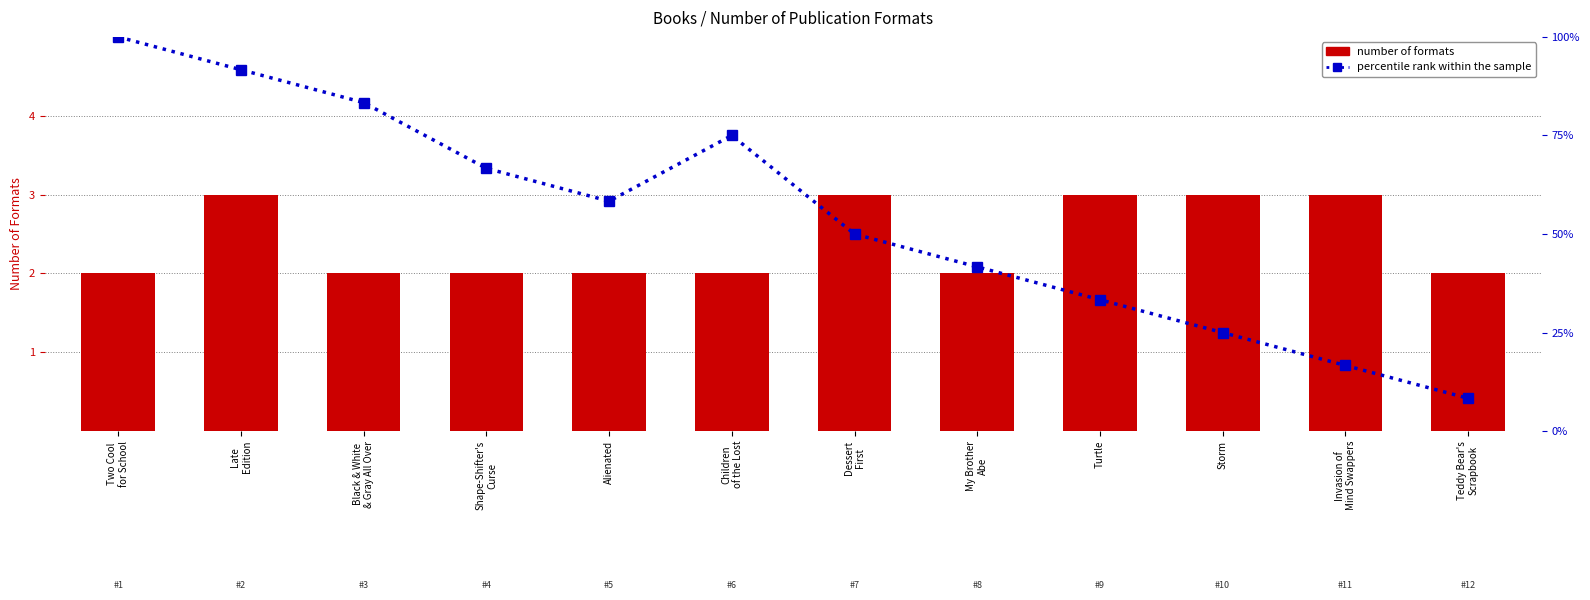

What is the label of the 12th bar from the right?

Two Cool
for School